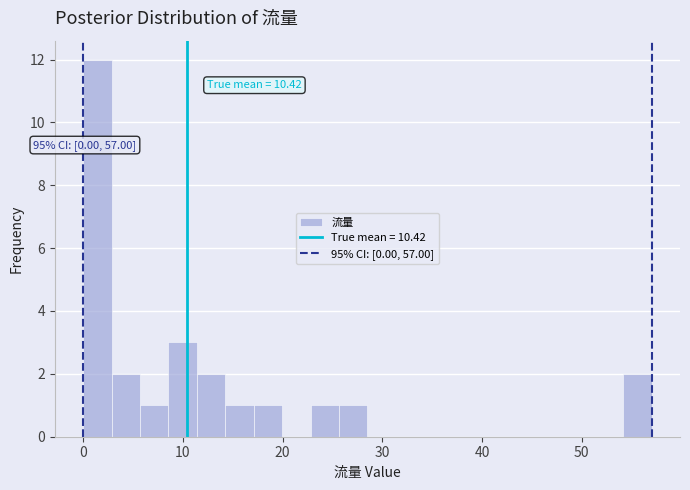

Around what value on the x-axis is the tallest bar? Give the approximate position of its centre, as read against the axis.

1